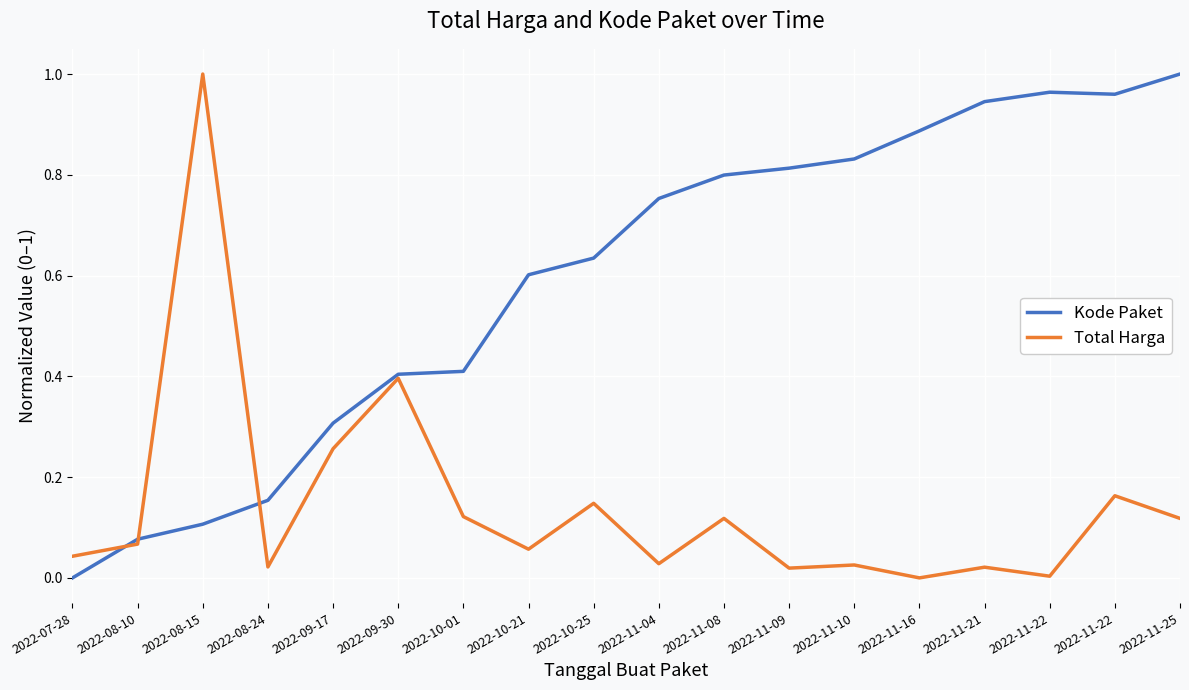

How many lines are shown in the chart?

2